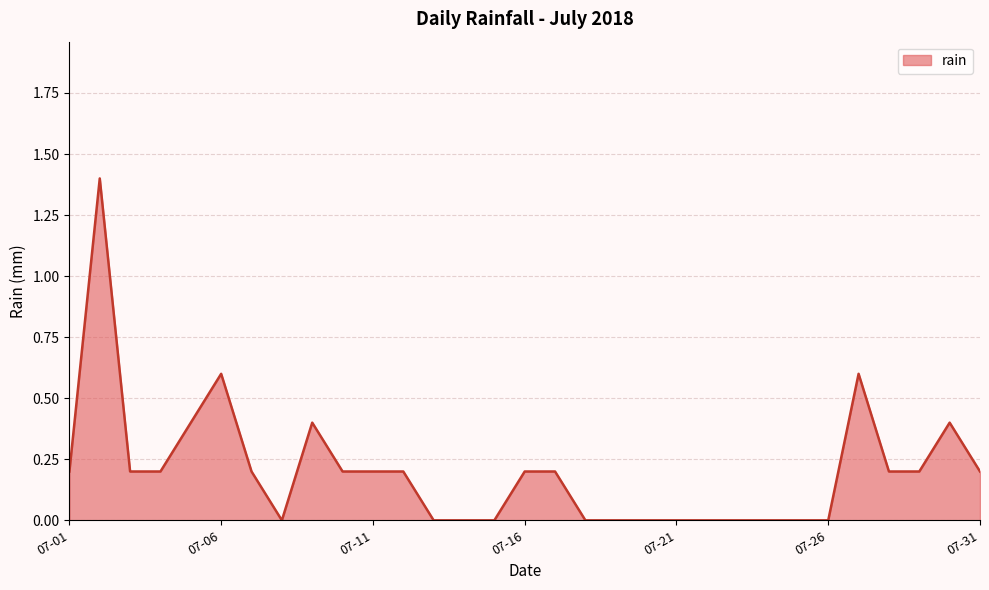

What is the greatest value displayed?

1.4